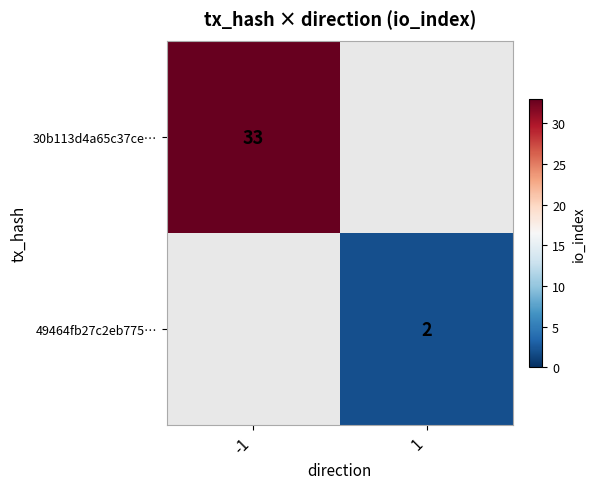

Is it true that 49464fb27c2eb775… equals 2 at 1?

True